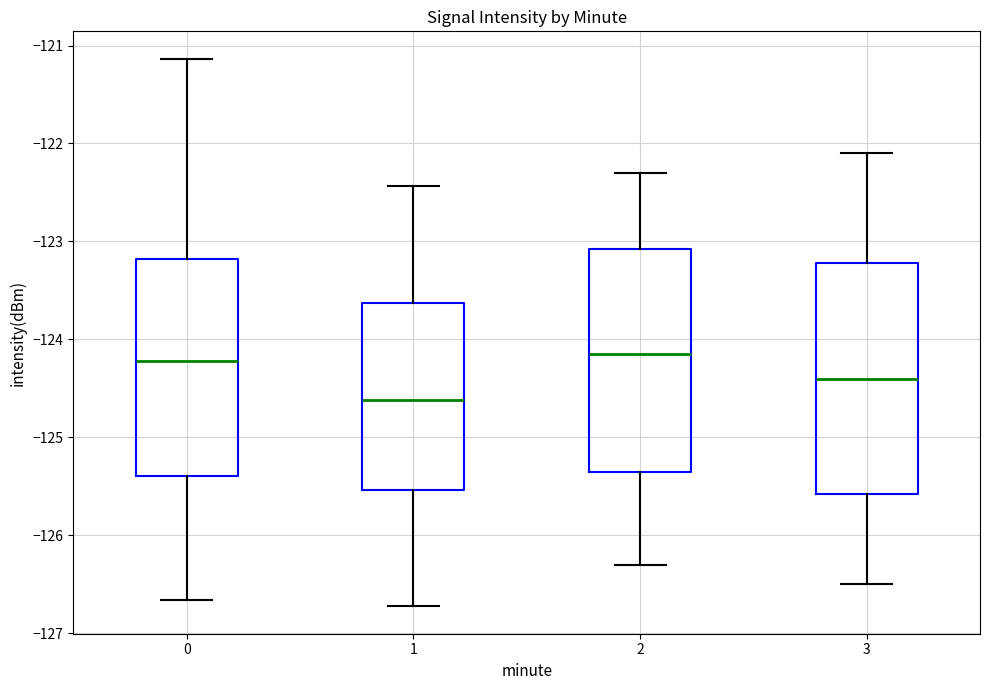

Where is the upper edge of the box at x = 3 on the y-axis? The values are not printed on the chart, so give them approximately, as read against the axis.

-123.2